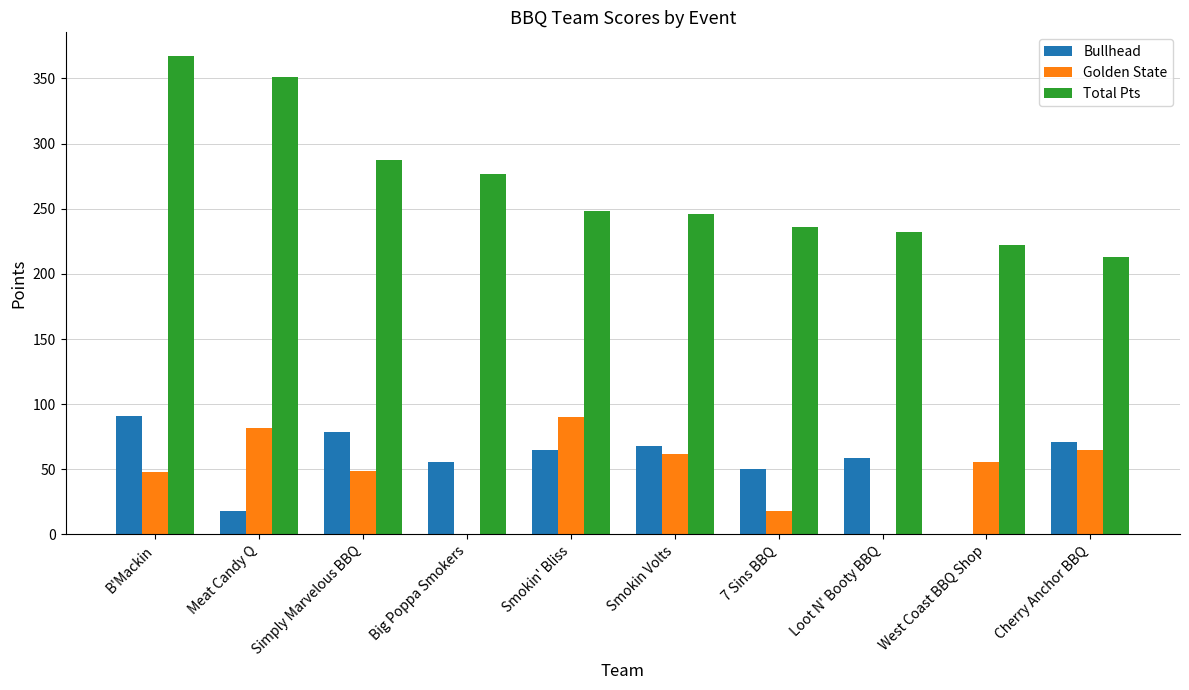

Is it true that Total Pts equals 246 at Smokin Volts?

True